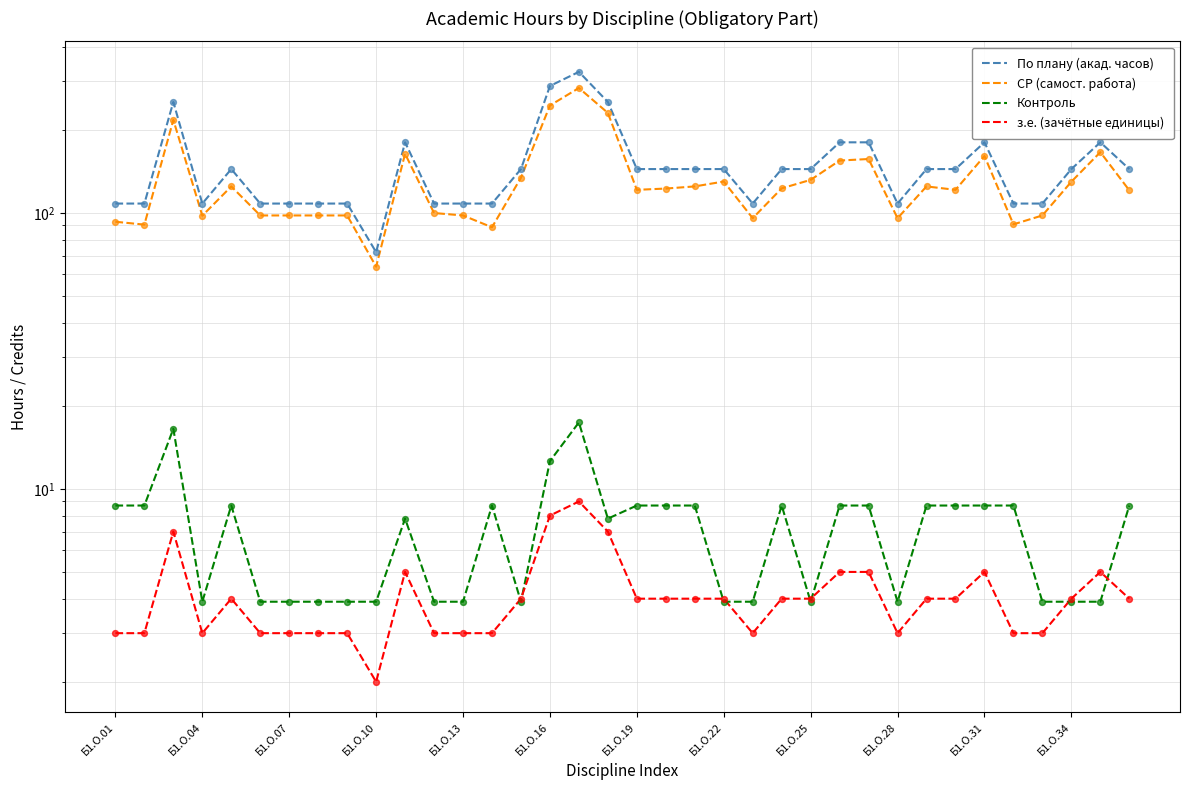

Which series contains the highest Y value?

По плану (акад. часов)